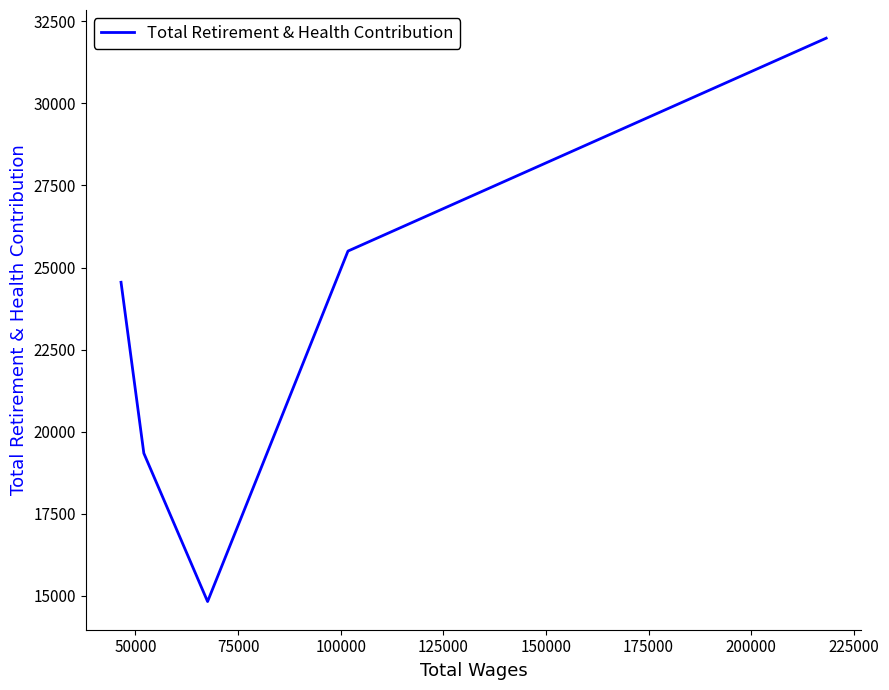

What is the minimum value shown in the chart?

14817